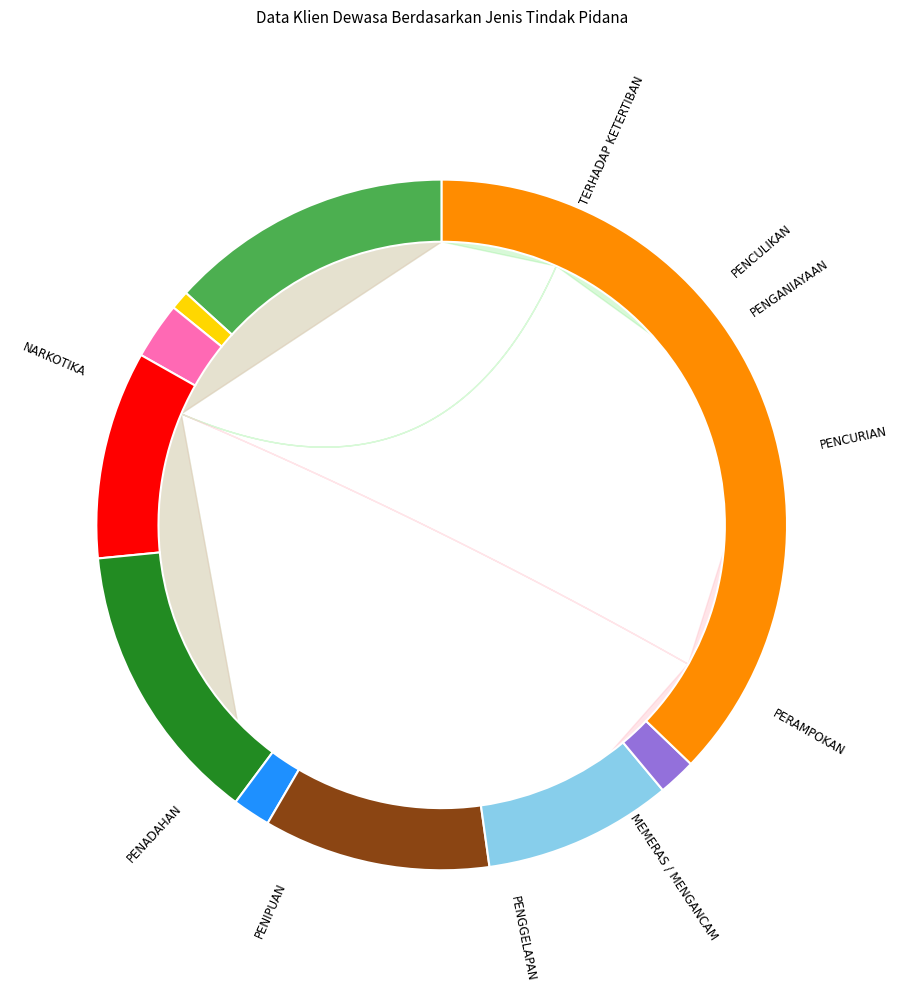

Is there a majority slice in this chart?

No